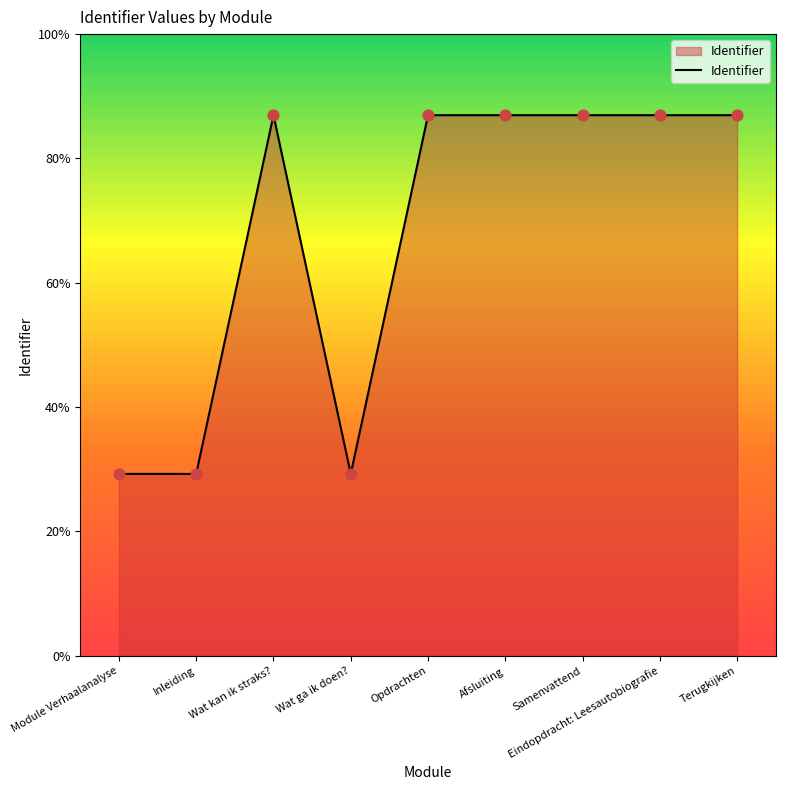

What is the ratio of the value at Wat ga ik doen? to the value at Inleiding?

1.0